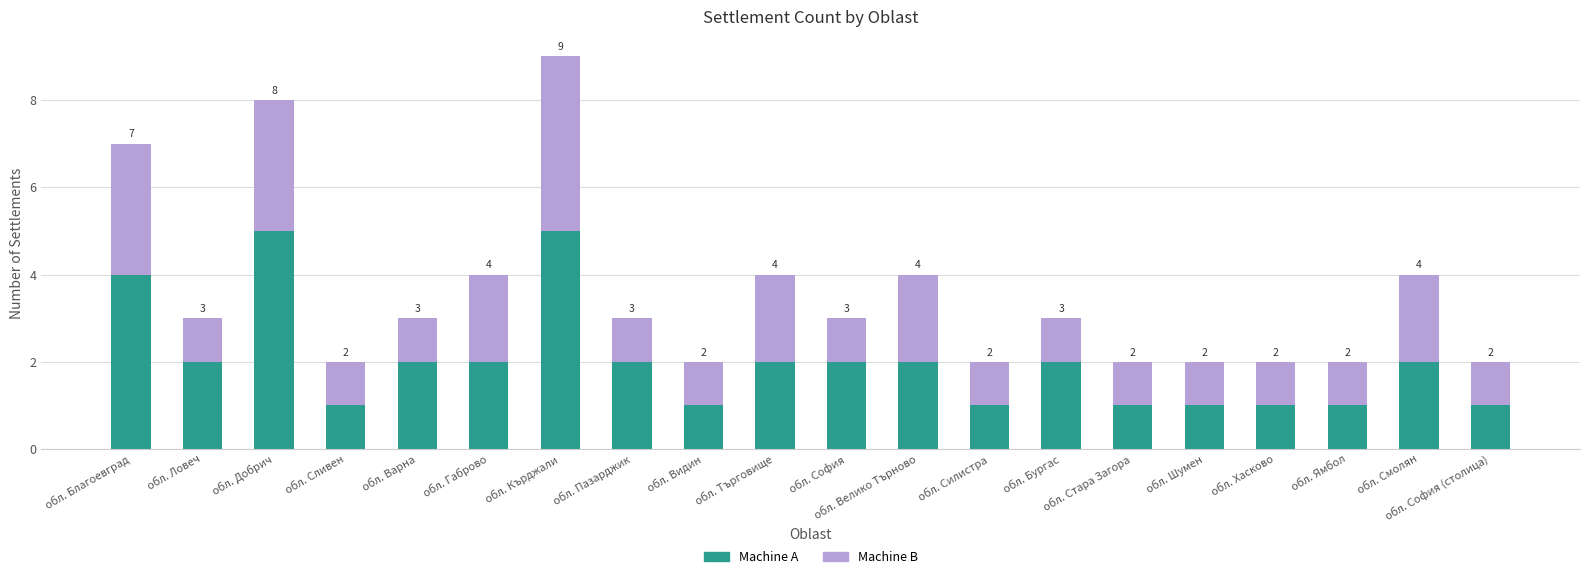

True or false: Machine A has a value of 1 at обл. Сливен.

True